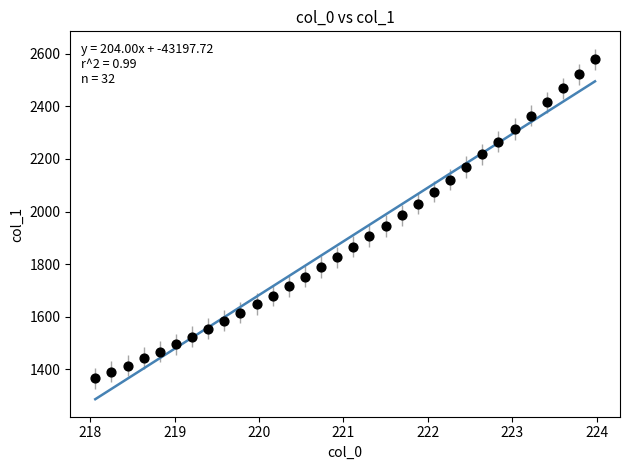

What is the range of X values (max minus min)?

5.9